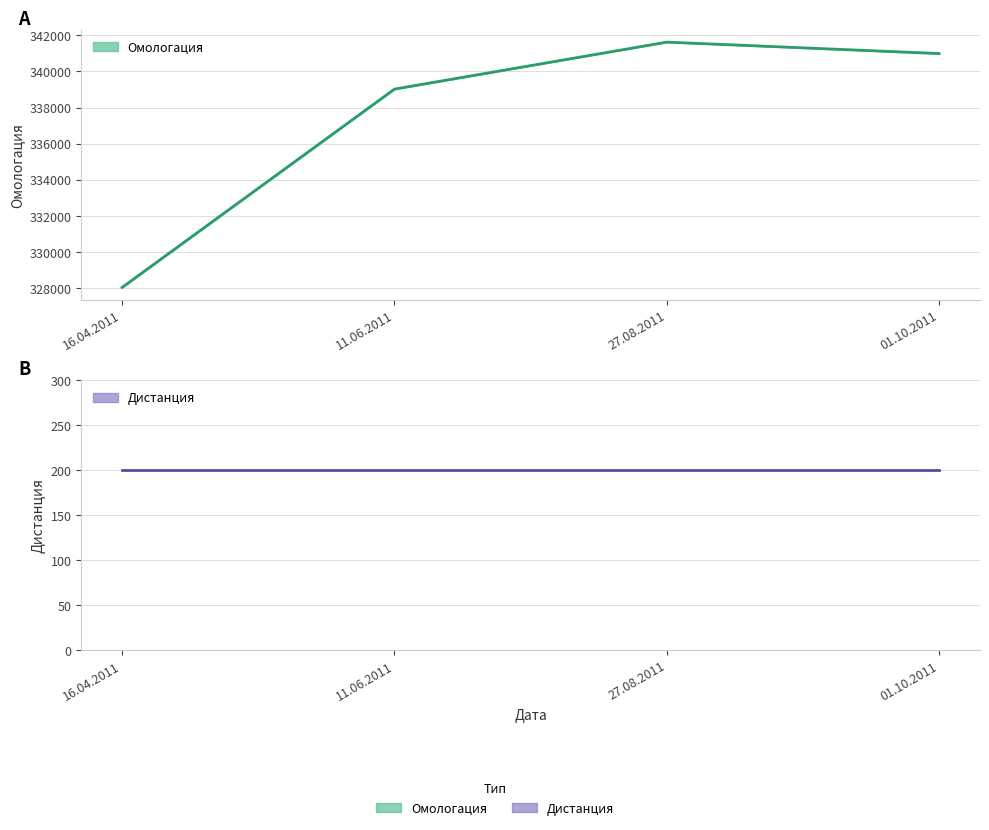

True or false: Дистанция (среднее) and Омологация (среднее) intersect in this chart.

False